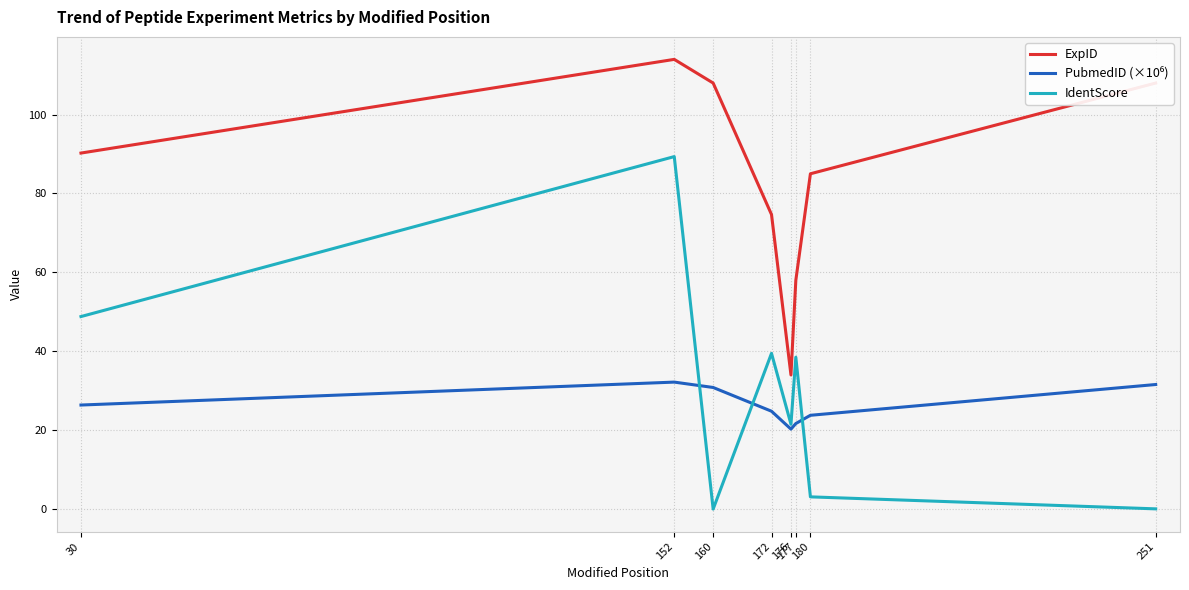

True or false: IdentScore has more than 0 interior local peaks.

True